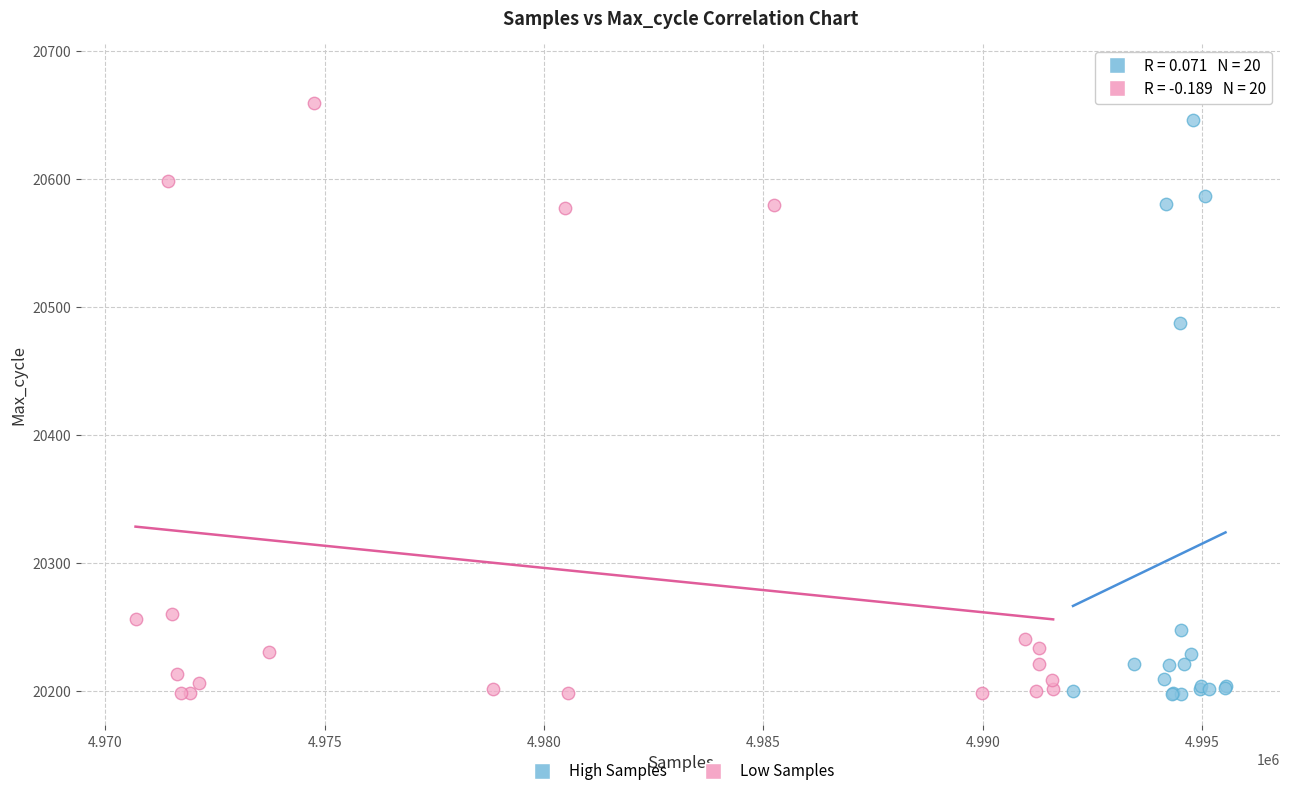

Which series has the largest Y range (max minus min)?

High Samples